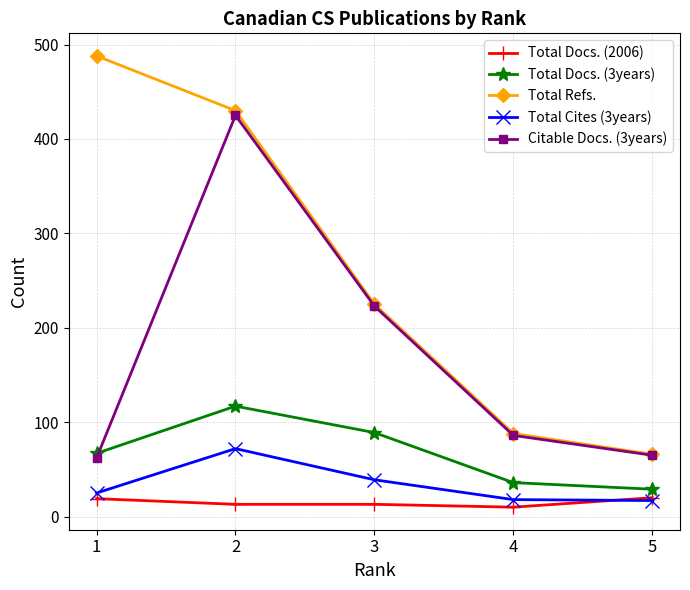

Rank the categories by Total Docs. (3years) value from highest to lowest.

2, 3, 1, 4, 5